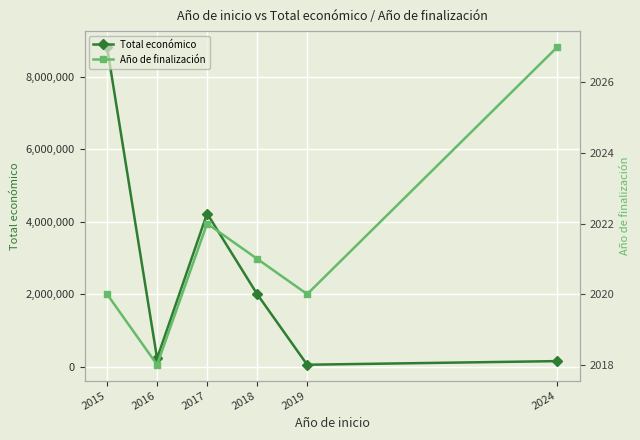

Reading left to right, what are all the values shown in this chart?

Total económico: 8817637	223120	4222425	1998562	50000	150000
Año de finalización: 2020	2018	2022	2021	2020	2027